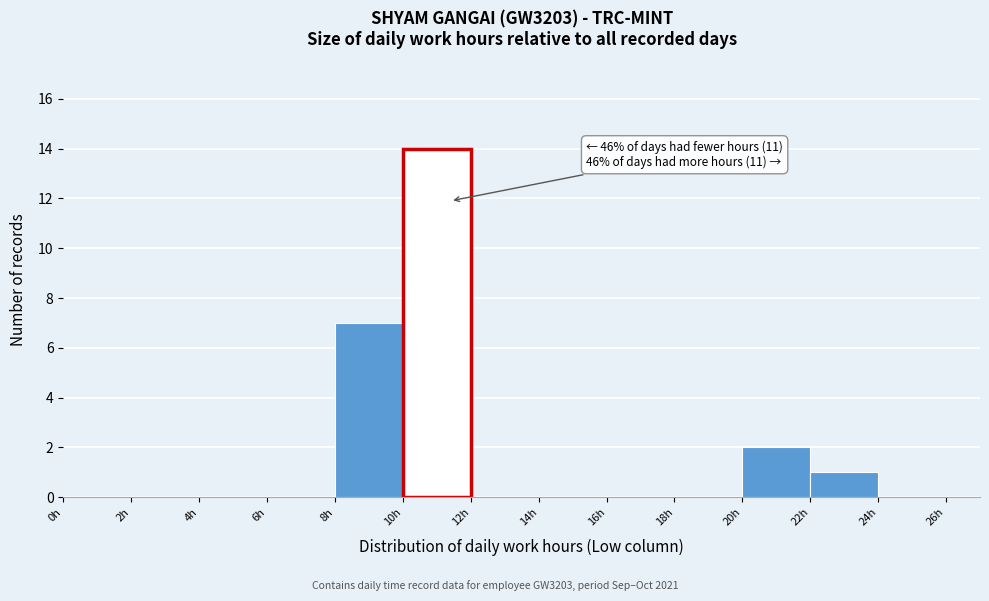

Which range on the x-axis has the tallest bar?

10 to 12